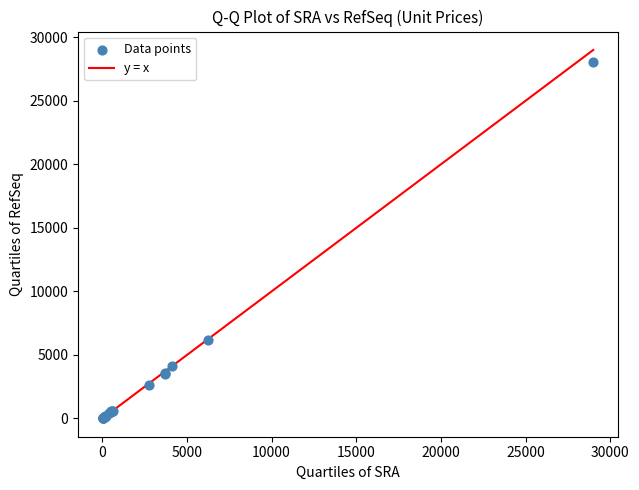

What Y value in the scatter plot is closest to 14023?

6183.9